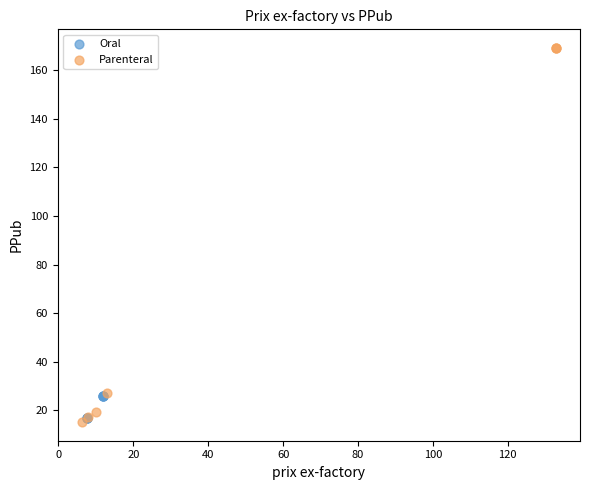

Which series has the largest Y range (max minus min)?

Parenteral